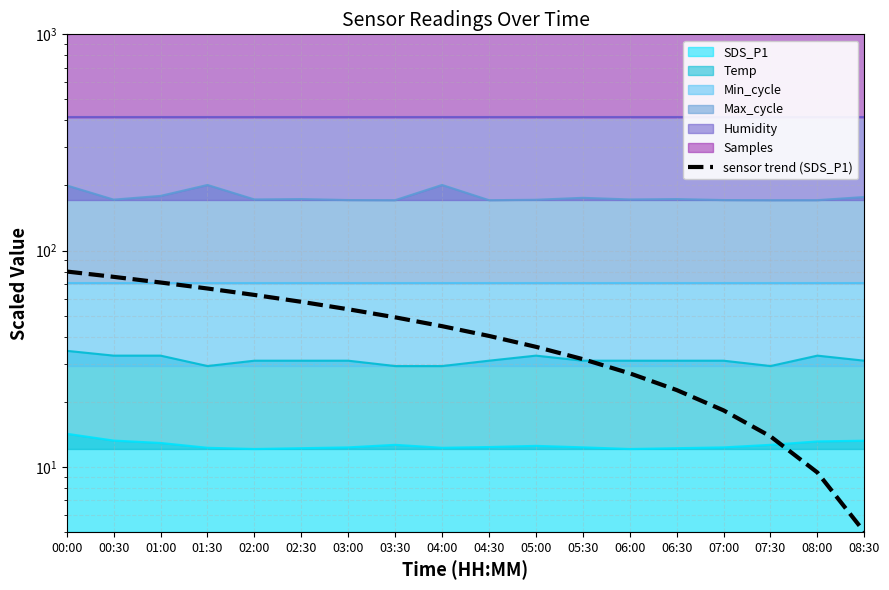

What value does the data have at 03:30?

49.1